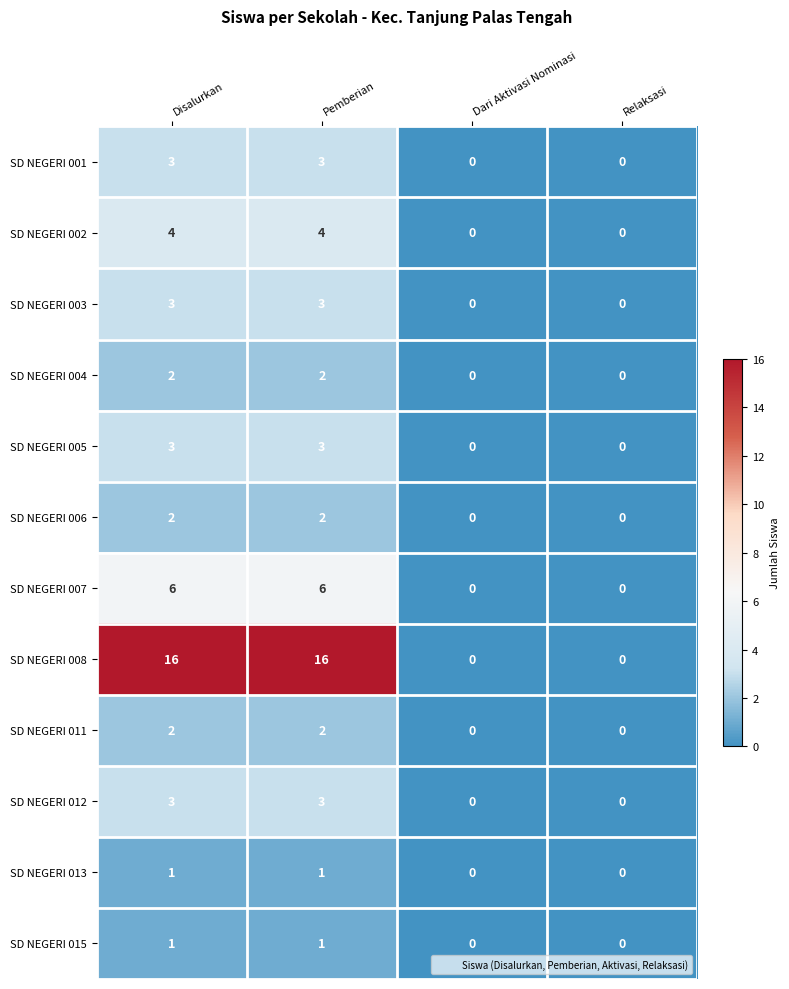

Which series has the widest spread of values?

SD NEGERI 008